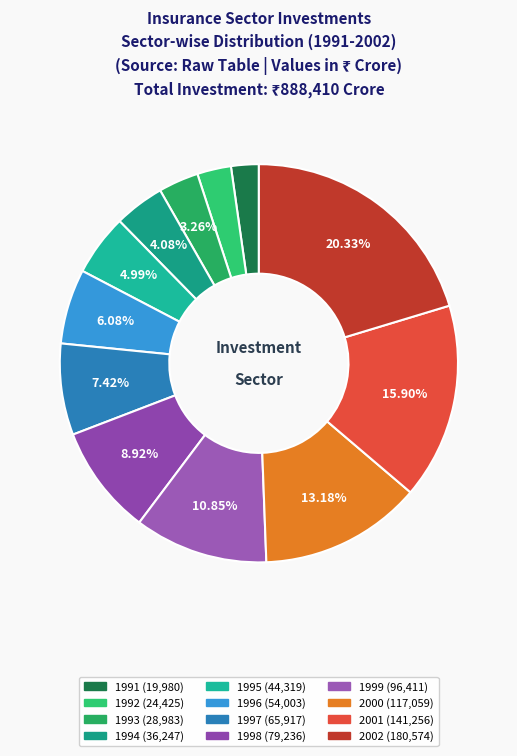

The 1995 slice represents 5% of the pie. True or false?

True